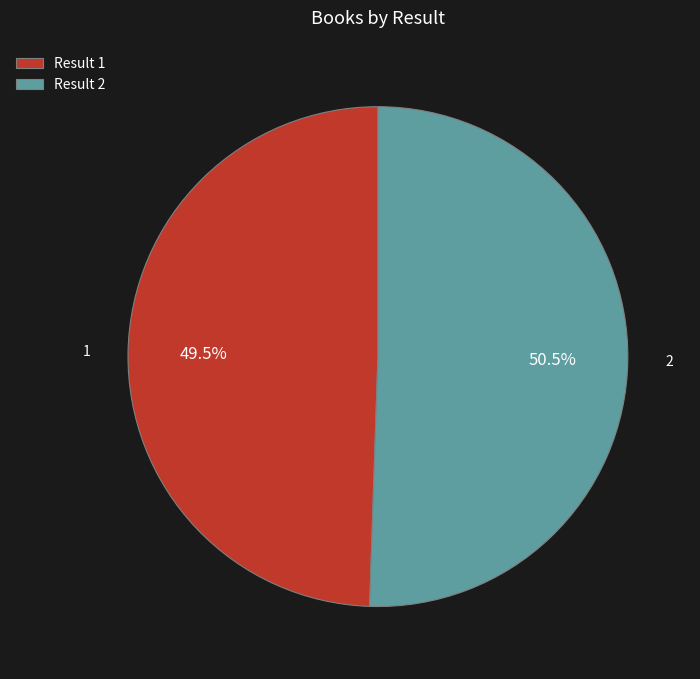

How many slices are in this pie chart?

2